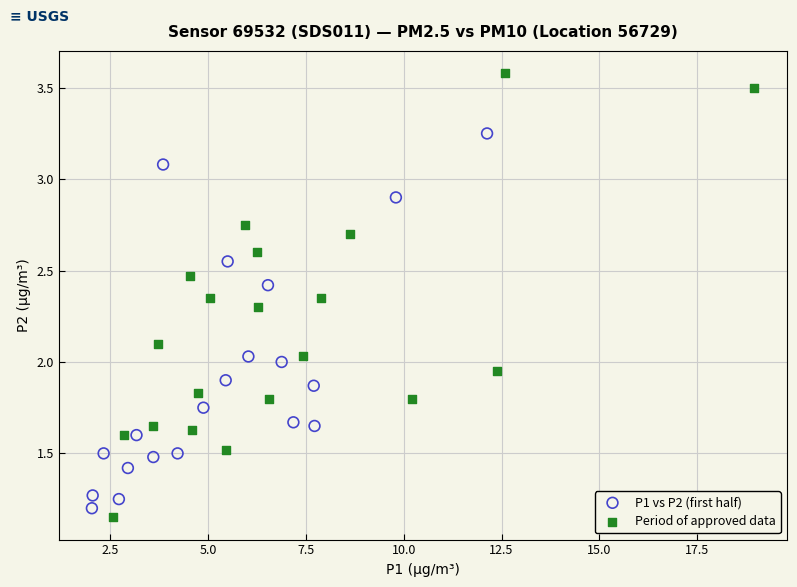

Which series contains the lowest Y value?

Period of approved data